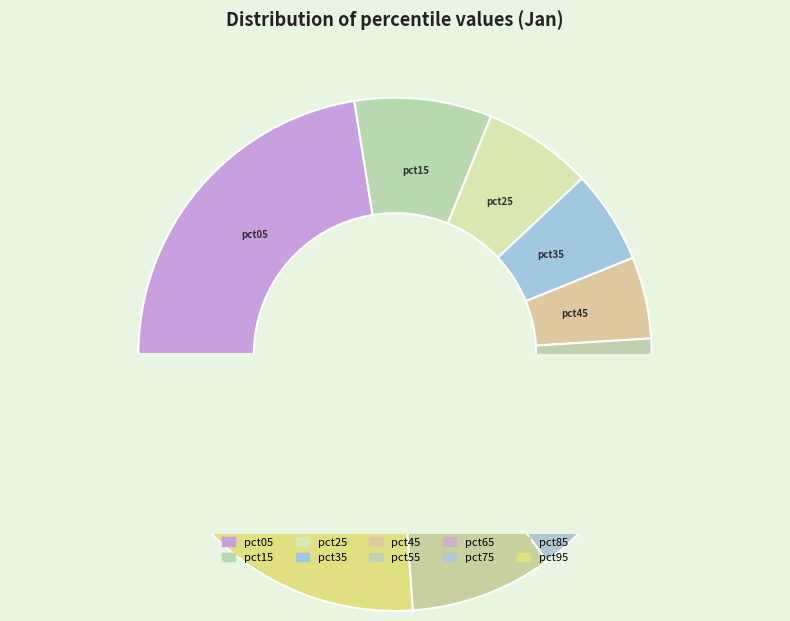

How many slices are in this pie chart?

10